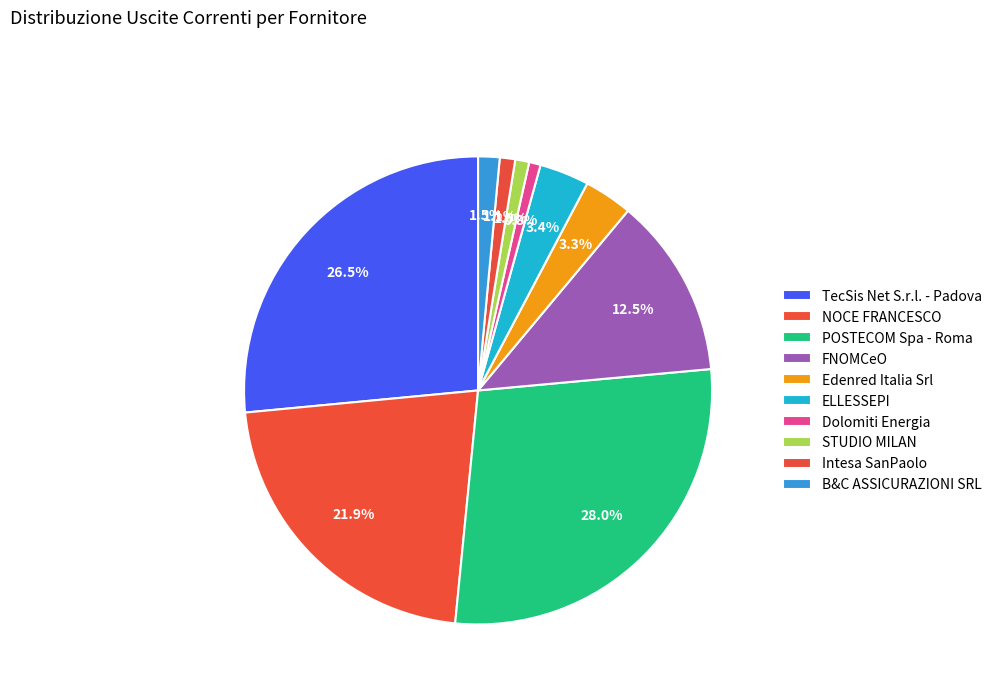

Does Dolomiti Energia account for over 50% of the chart?

No